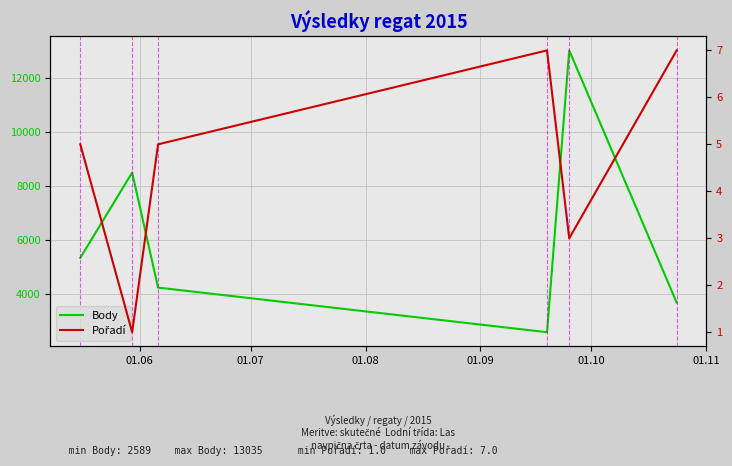

The value of Pořadí at 01.10 is 3. True or false?

True